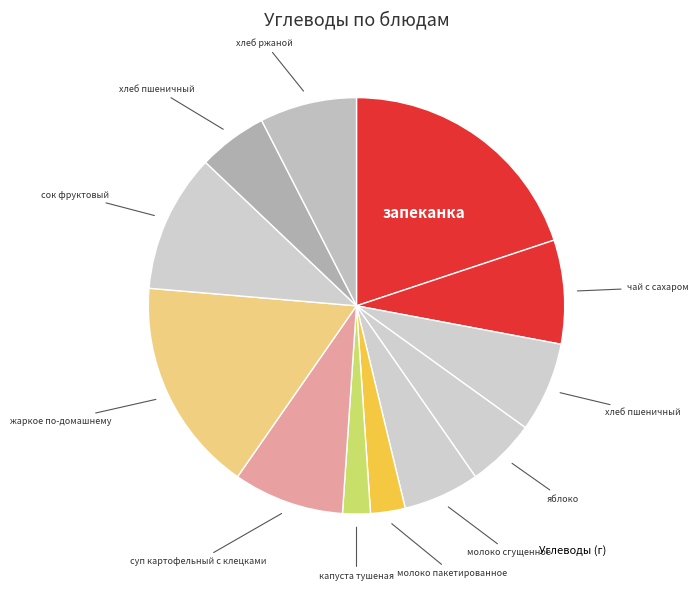

How many slices are in this pie chart?

12